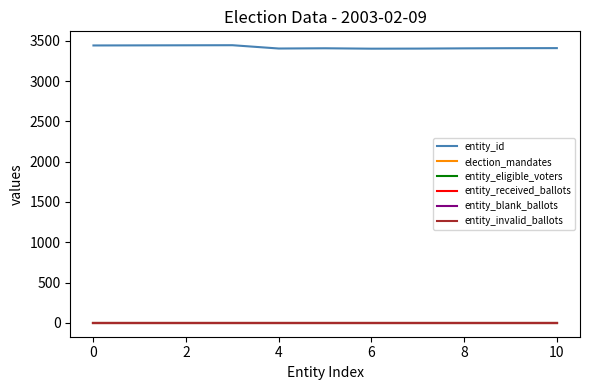

Is this an area chart (filled region under the line)?

No